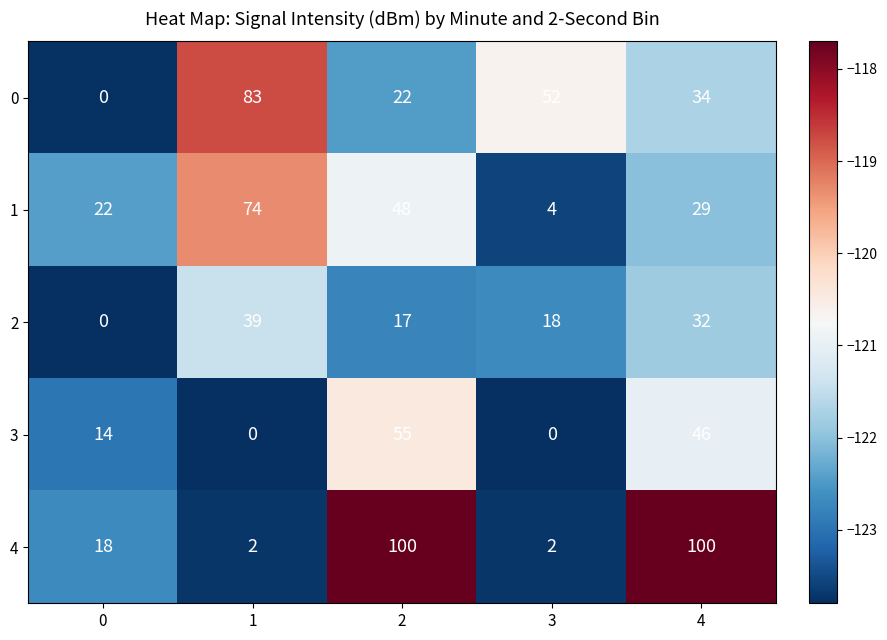

What value does the 1 series have at 2, to the nearest 5?

50